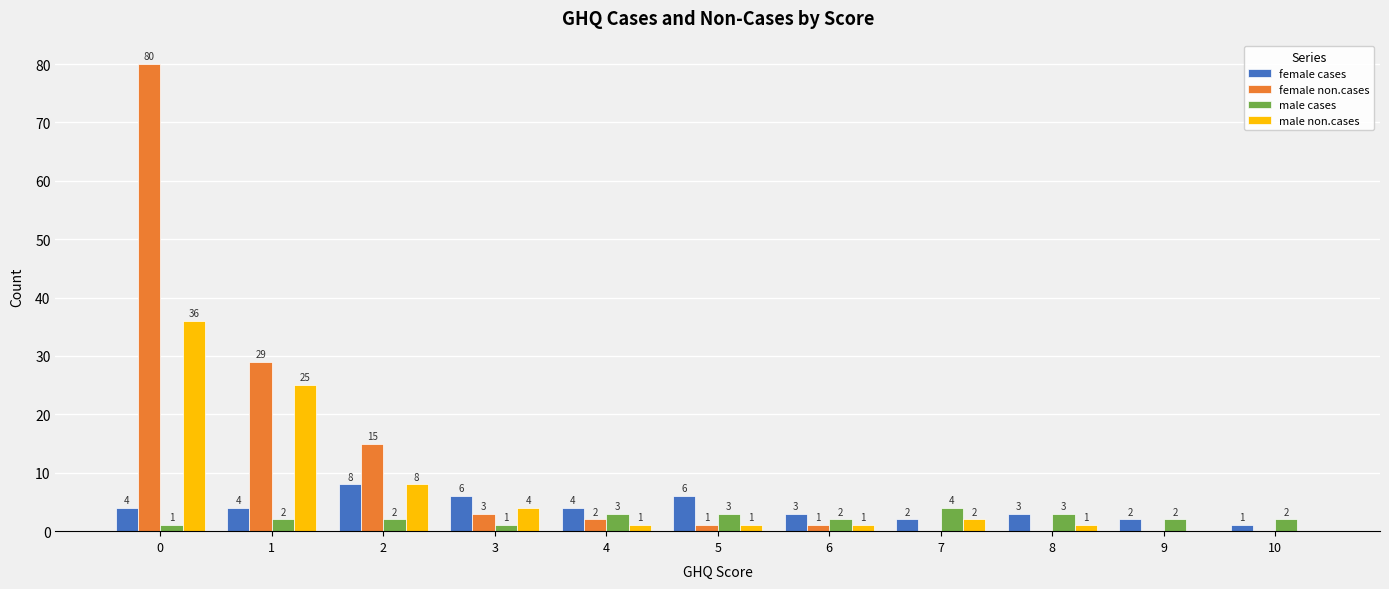

What are all the series names shown in the legend?

female cases, female non.cases, male cases, male non.cases